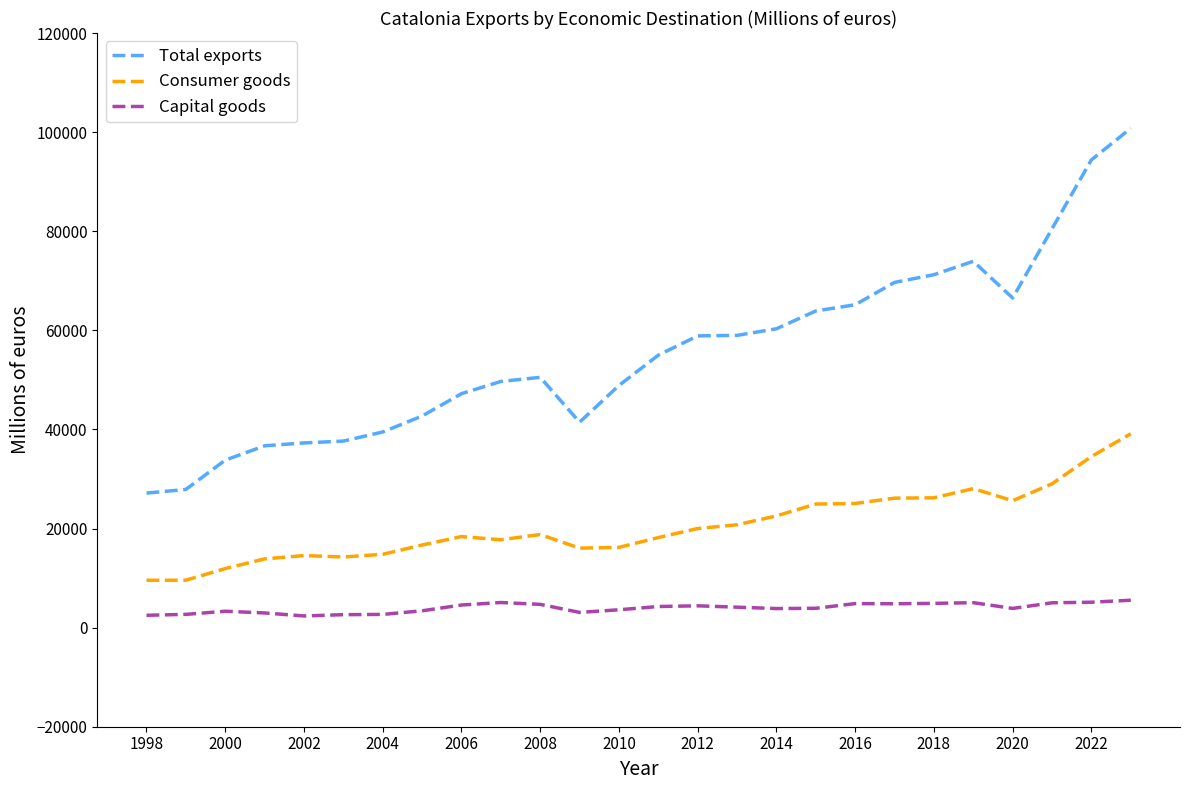

What is the difference between the maximum and minimum values in the Consumer goods series?

29568.8